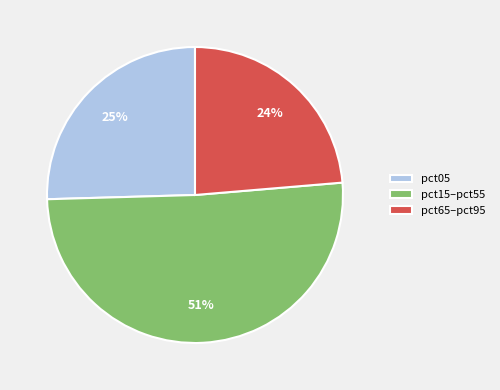

Is it true that pct15–pct55 is 51% of the pie?

True